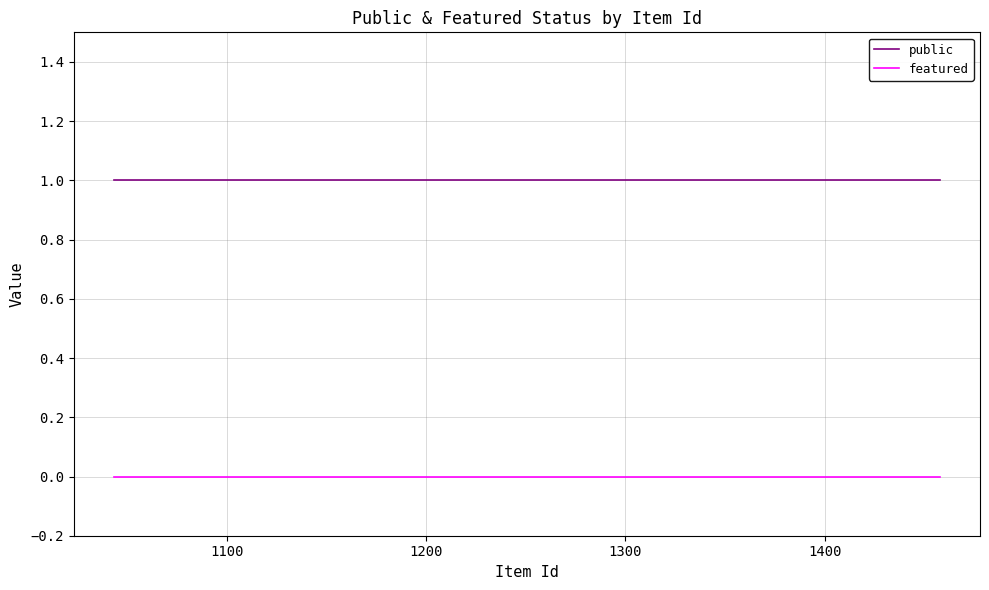

True or false: featured and public intersect in this chart.

False